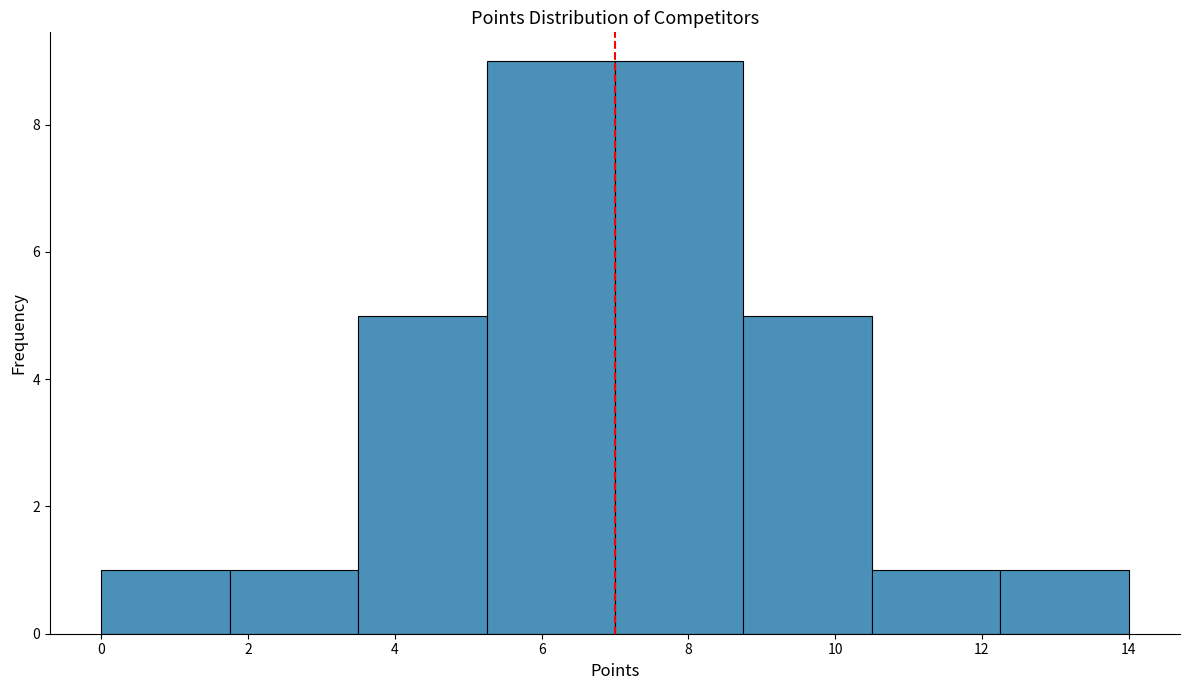

Reading left to right, transcribe this chart: for each bar, give the range it covers on the x-axis and its height. Neither the bar edges nor the heights are printed on the chart, so give them approximately, as read against the axes.

0.00 to 1.75: 1
1.75 to 3.50: 1
3.50 to 5.25: 5
5.25 to 7.00: 9
7.00 to 8.75: 9
8.75 to 10.50: 5
10.50 to 12.25: 1
12.25 to 14.00: 1